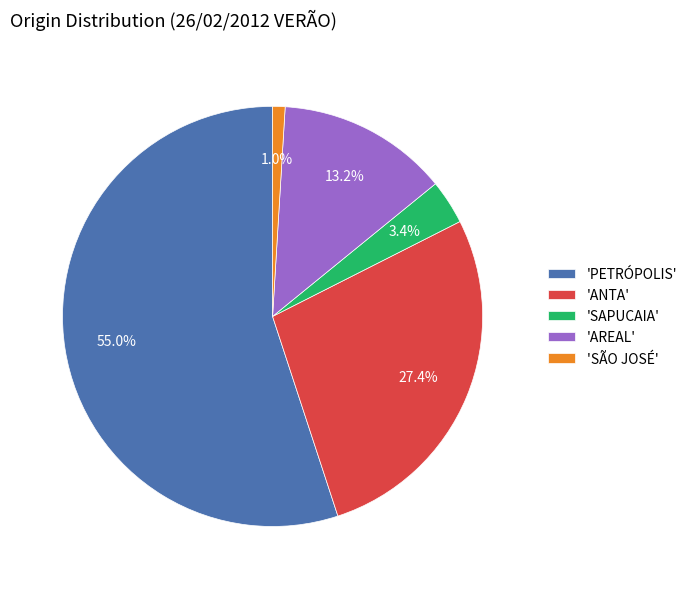

What is the ratio of the value at 'SÃO JOSÉ' to the value at 'SAPUCAIA'?

0.3